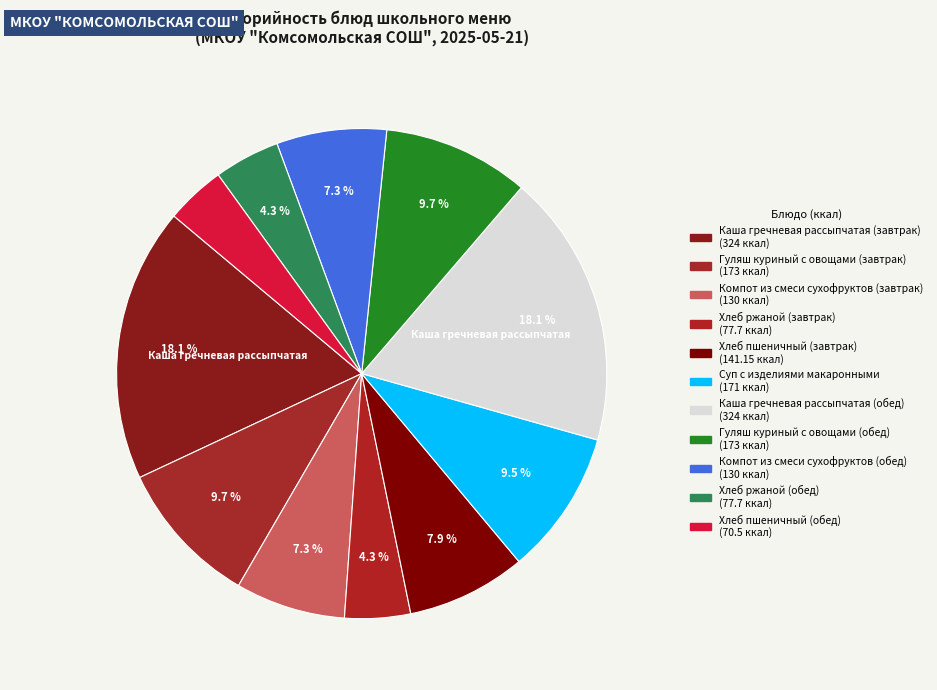

What is the change in value from Хлеб пшеничный (завтрак) to Компот из смеси сухофруктов (обед)?

-11.2